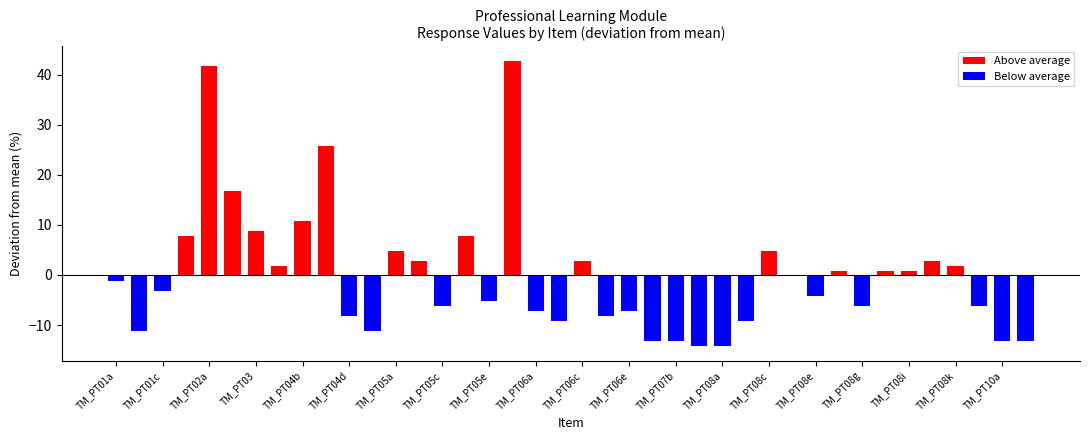

What is the difference between the second highest and minimum values in the Above average series?

41.0